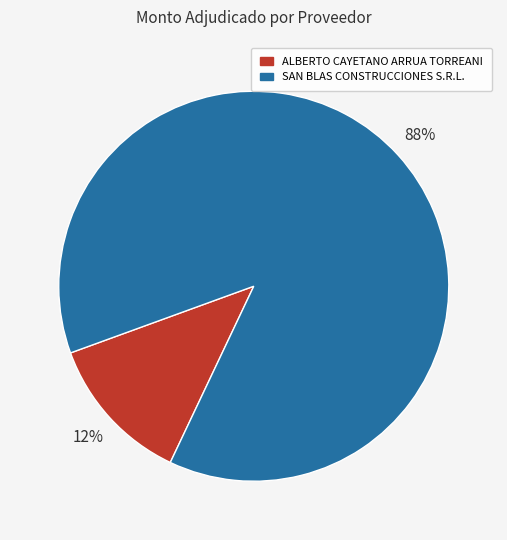

Is ALBERTO CAYETANO ARRUA TORREANI the majority of the pie?

No